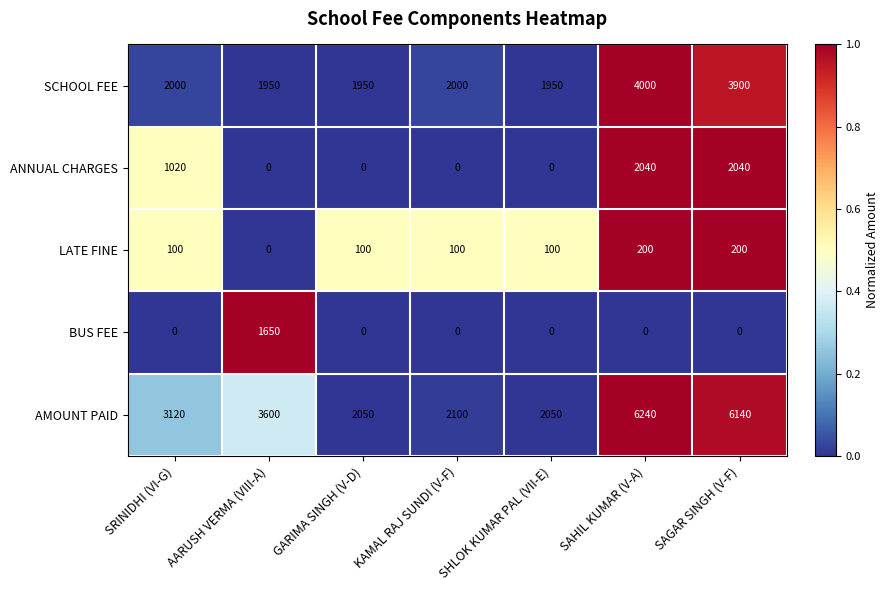

List the series in order of their peak value, lowest first.

LATE FINE, BUS FEE, ANNUAL CHARGES, SCHOOL FEE, AMOUNT PAID